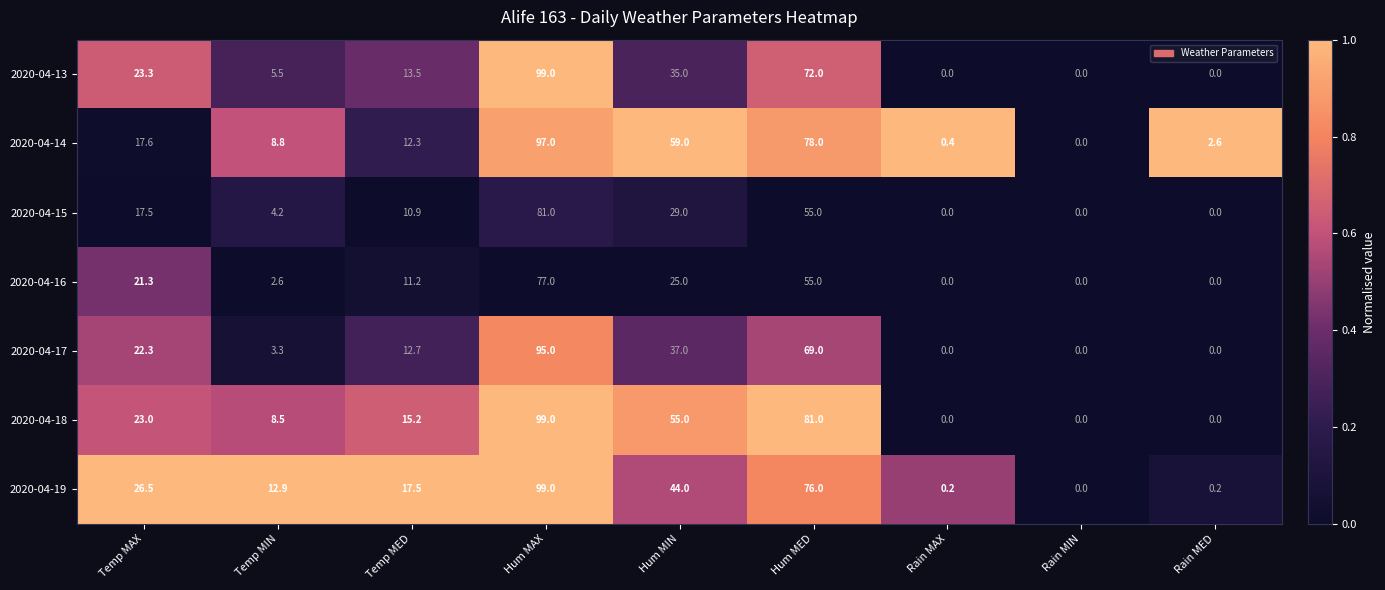

The value of 2020-04-17 at Rain MED is 38.0. True or false?

False